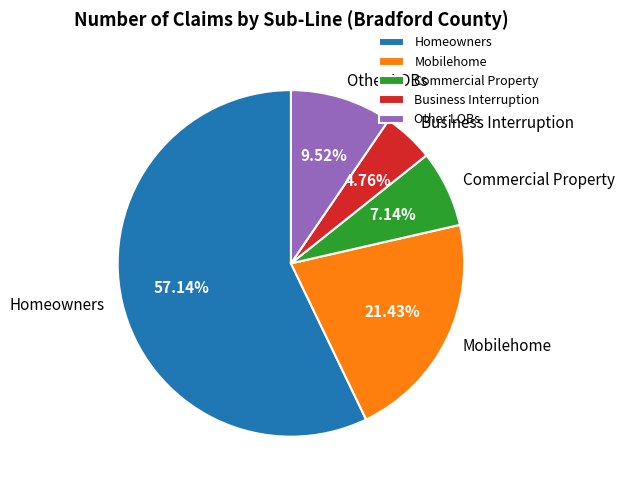

To the nearest percent, what is the difference between the largest and smallest slice percentages?

52%